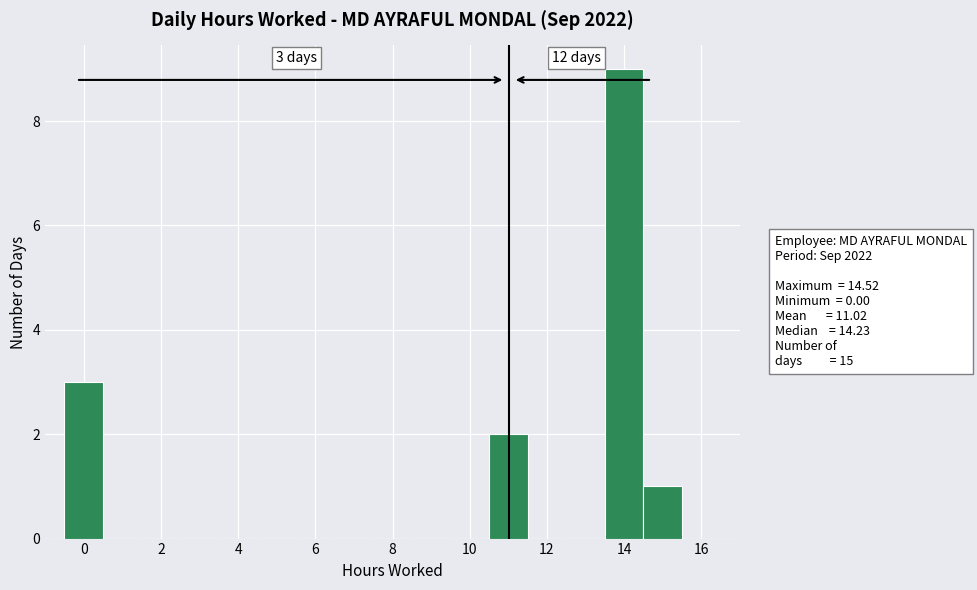

Which range on the x-axis has the tallest bar?

13.5 to 14.5